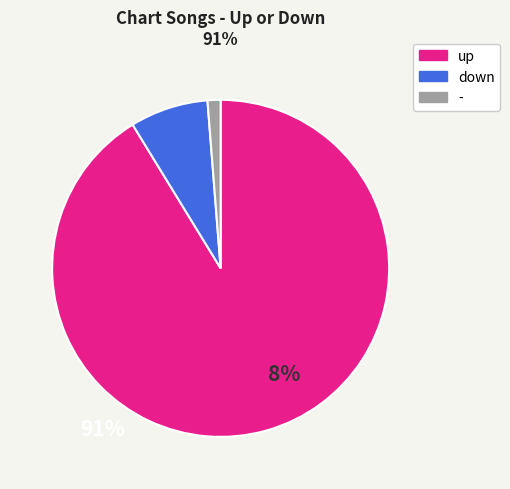

Approximately how many times larger is the value at up compared to down?

12.2